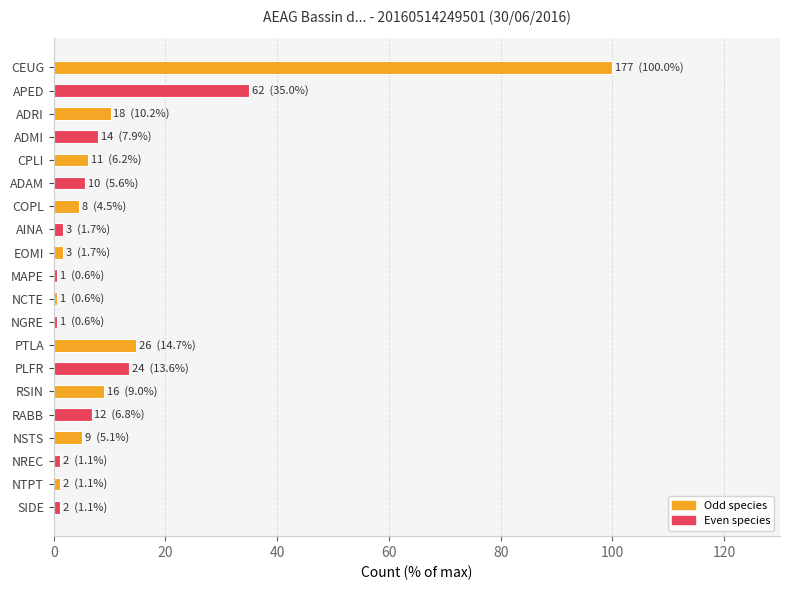

What is the ratio of the value at PTLA to the value at ADAM?

2.6